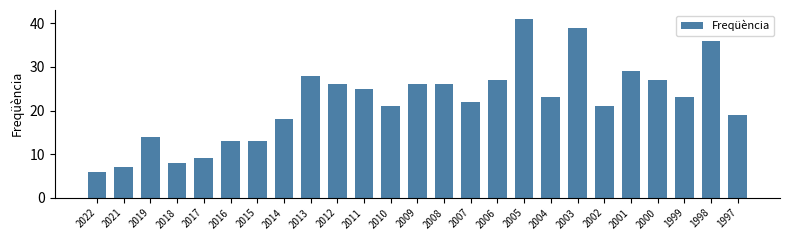

What is the change in value from 2014 to 1999?

+5